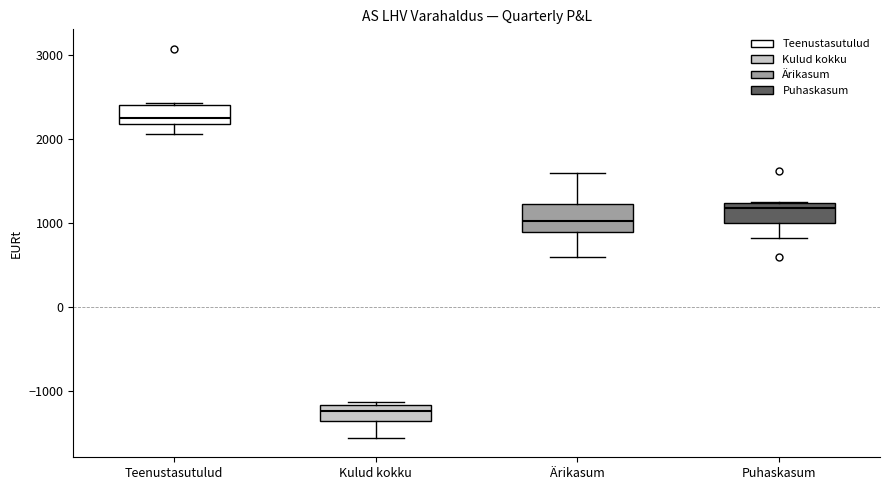

Reading left to right, read every box against the y-axis: the position of its median line, the range the box covers, and the ends of its whiskers. The values are not printed on the chart, so give them approximately, as read against the axis.

Teenustasutulud: median 2300, box 2200 to 2400, whiskers 2100 to 2400
Kulud kokku: median -1200 (inside the box), box -1400 to -1200, whiskers -1600 to -1100
Ärikasum: median 1000, box 900 to 1200, whiskers 600 to 1600
Puhaskasum: median 1200 (just below the box's upper edge), box 1000 to 1200, whiskers 800 to 1200